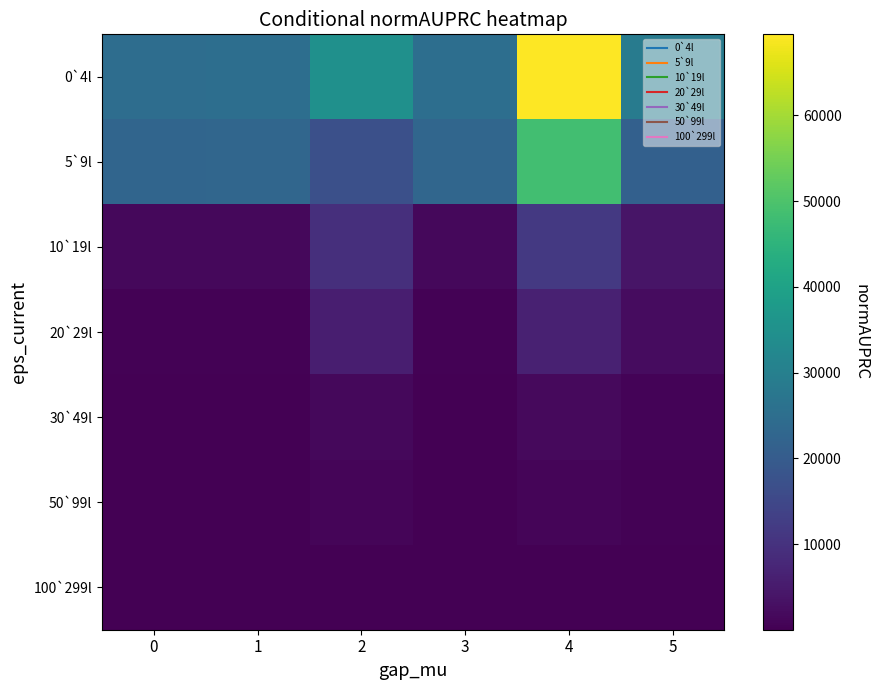

Which series has the largest range (max minus min)?

0`4l